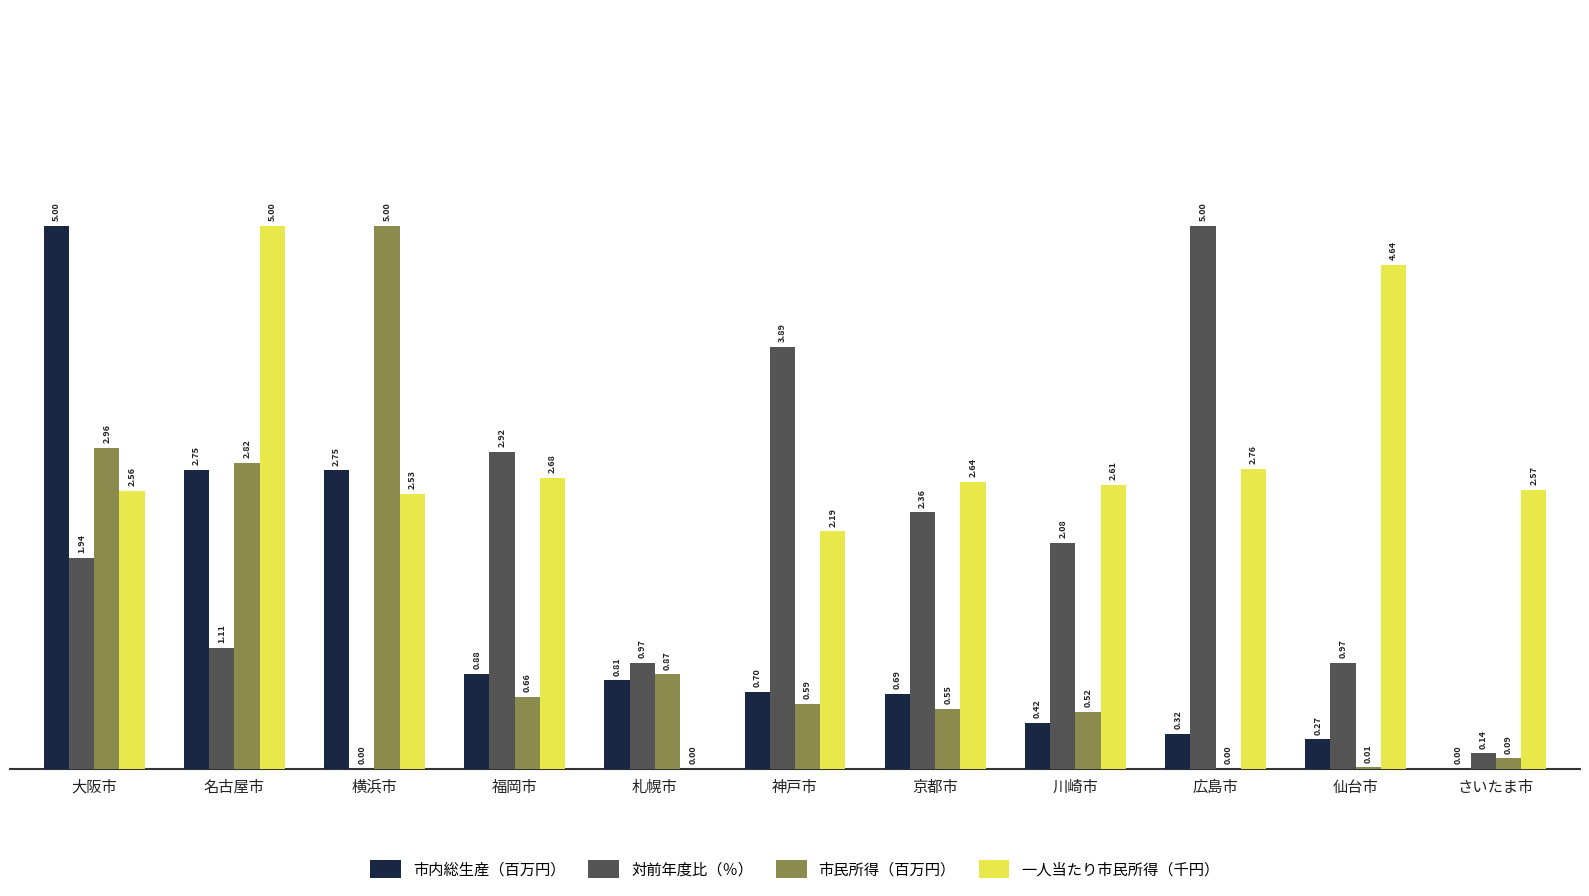

Which series changed the most between 横浜市 and 京都市?

市民所得（百万円）